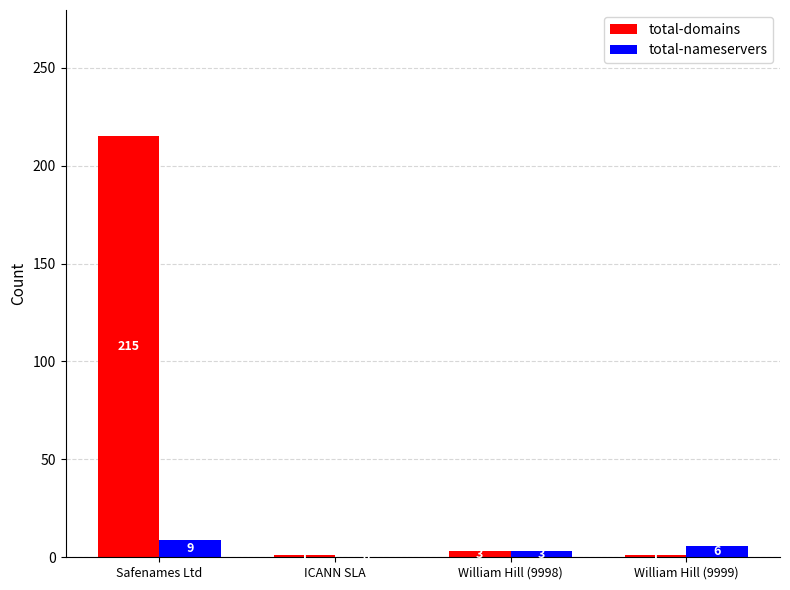

What is the maximum value for total-nameservers?

9